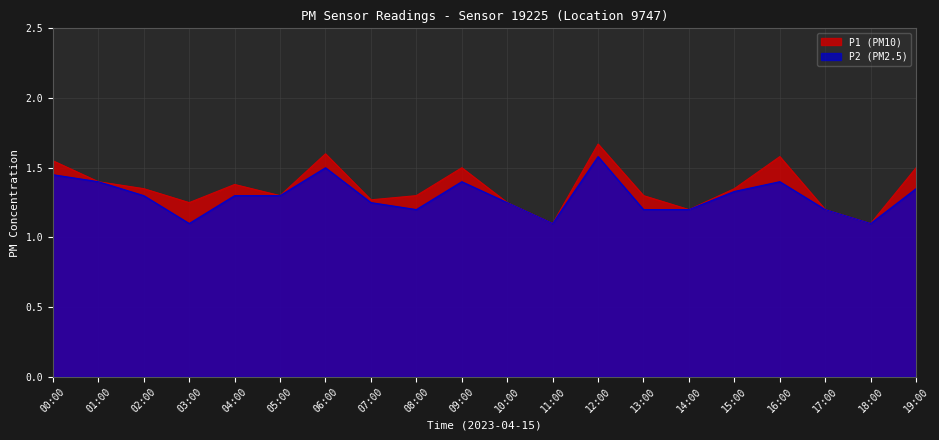

What position from the left is 12:00?

13